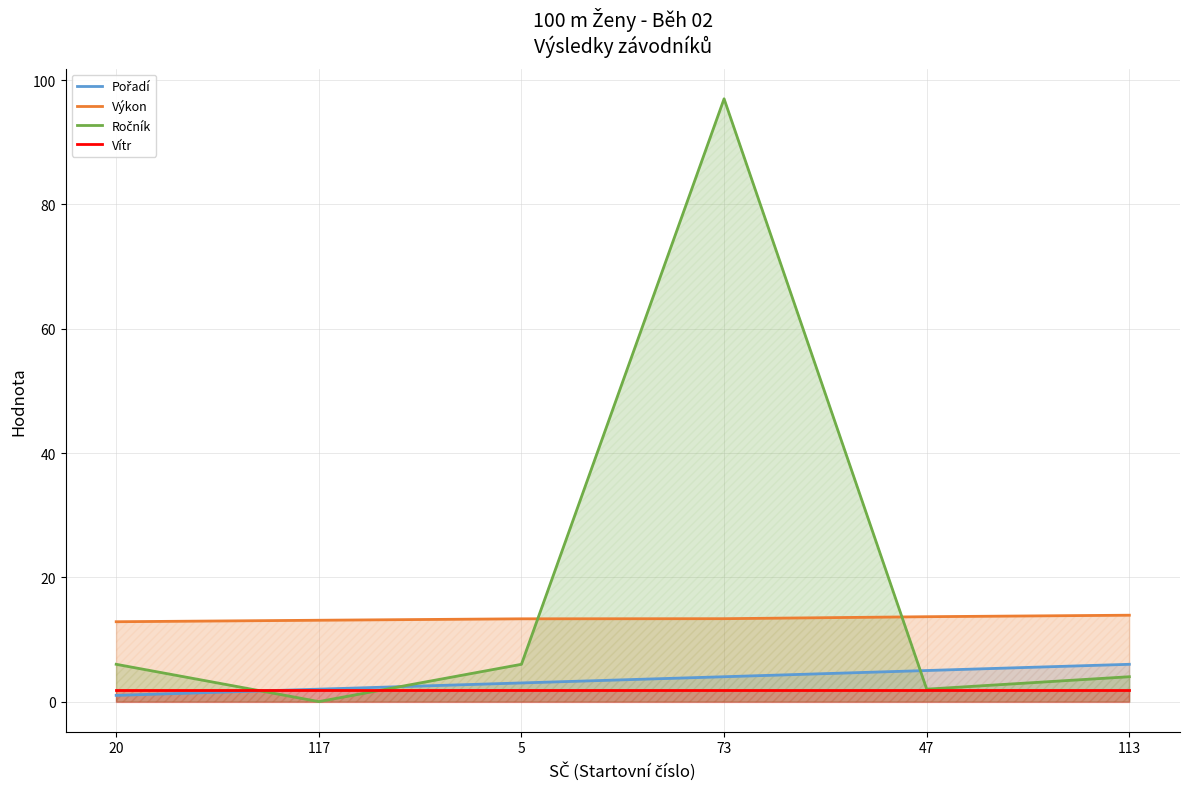

Where do Ročník and Vítr first cross each other?

20 and 117